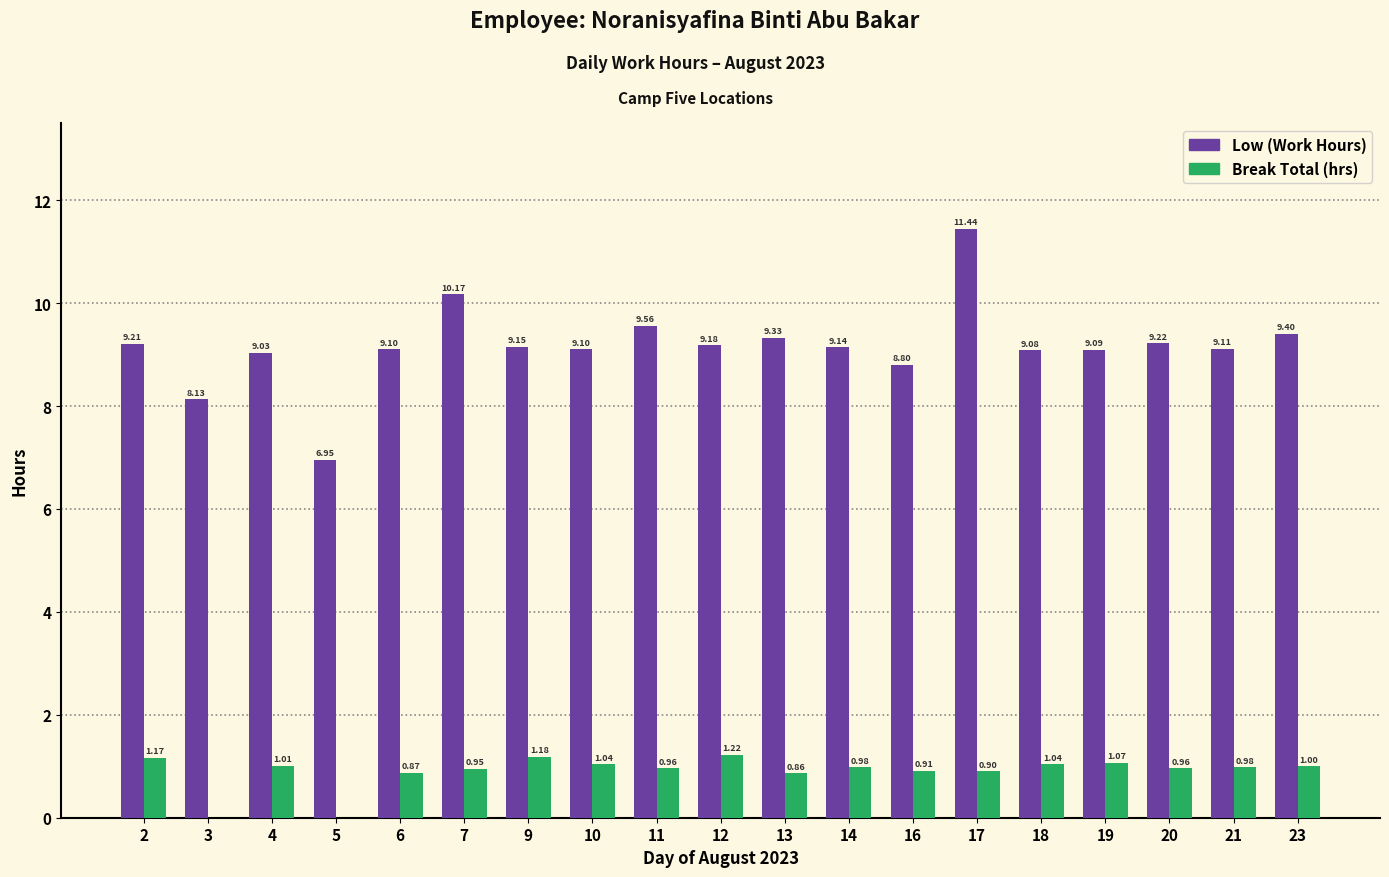

Count the number of categories in the chart.

19